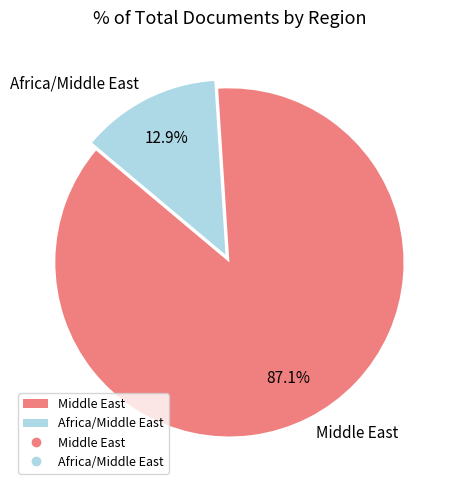

Between Middle East and Africa/Middle East, which is larger?

Middle East